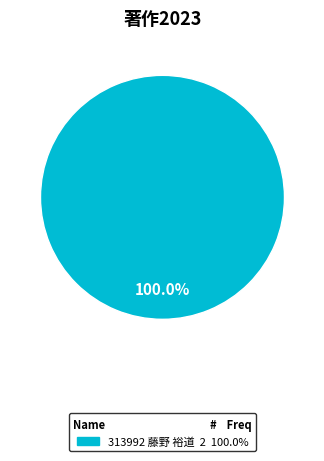

Is there any slice that represents more than half of the pie?

Yes